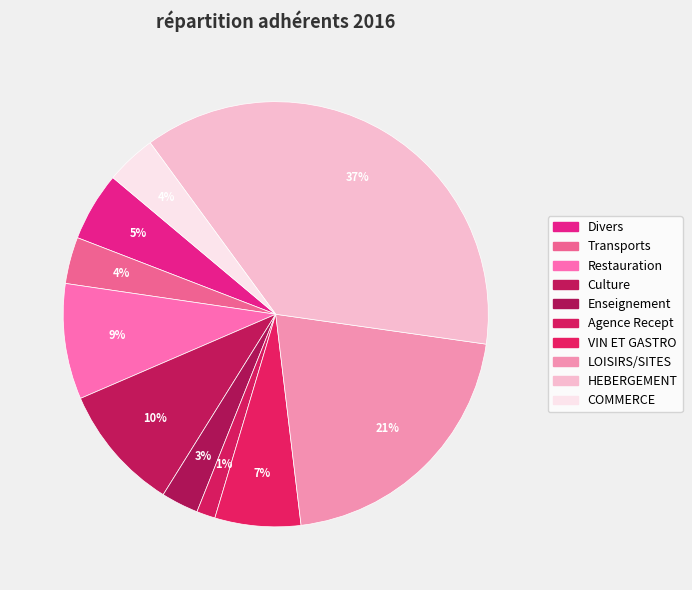

Is HEBERGEMENT the majority of the pie?

No